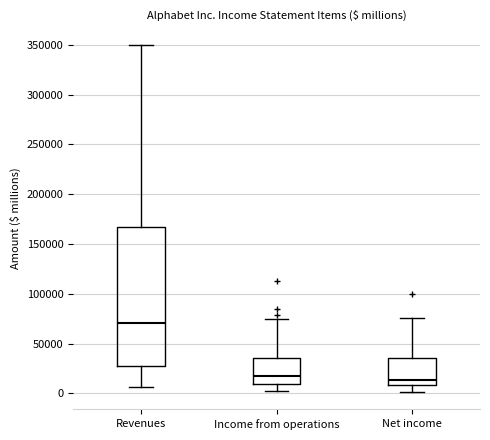

Where is the upper edge of the box for Income from operations on the y-axis? The values are not printed on the chart, so give them approximately, as read against the axis.

35000